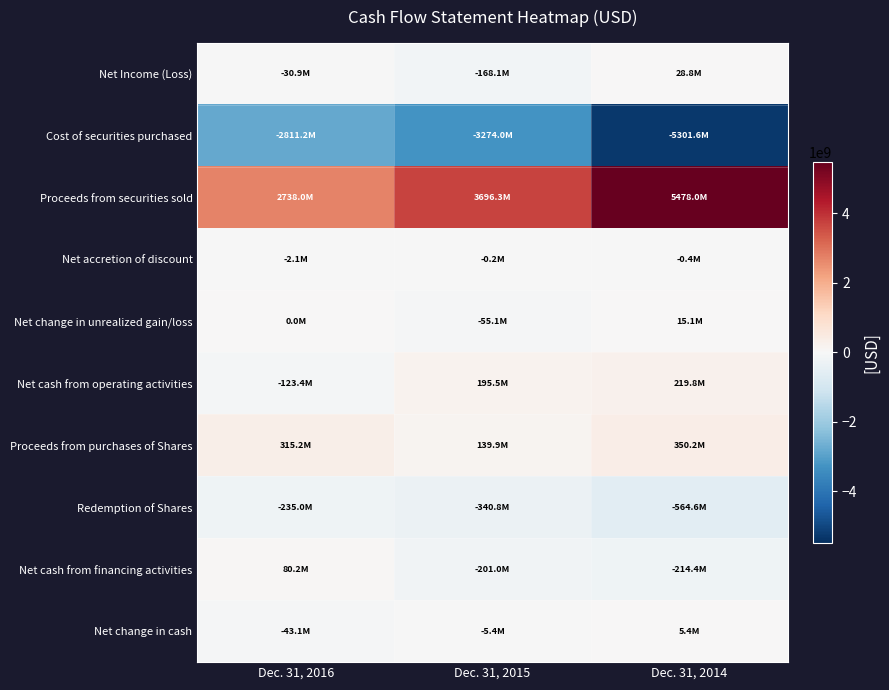

How many series are shown in this chart?

10